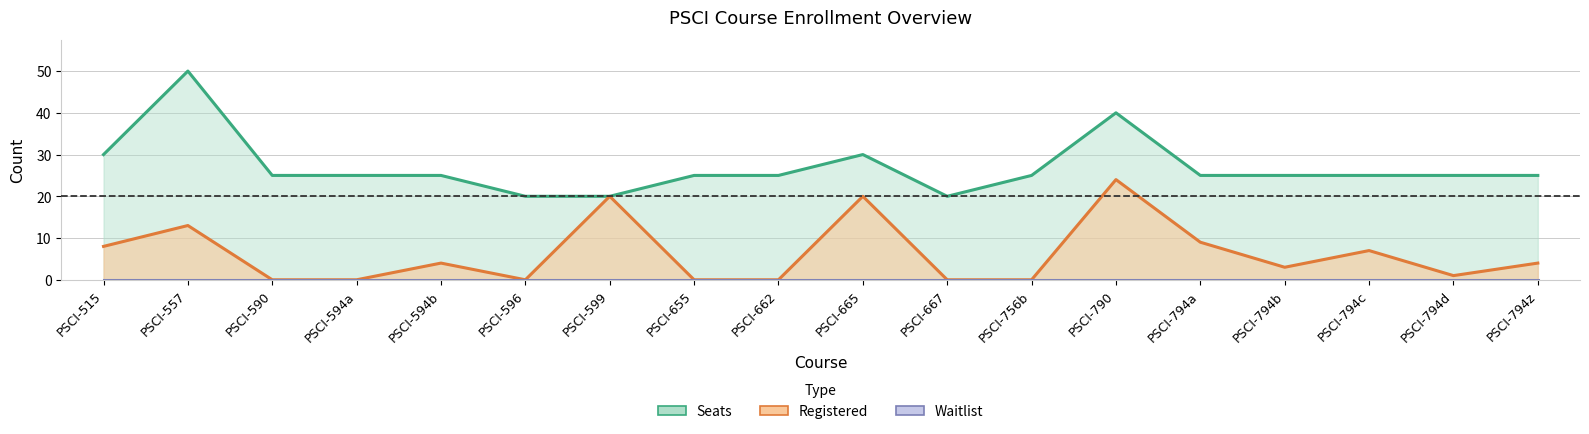

Between PSCI-515 and PSCI-794b, which series saw the biggest shift?

Registered